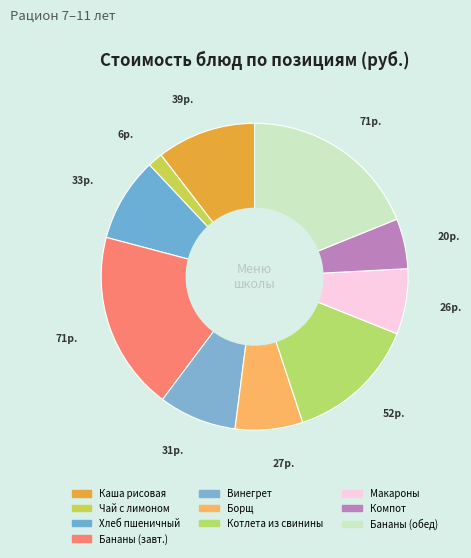

How many slices are in this pie chart?

10